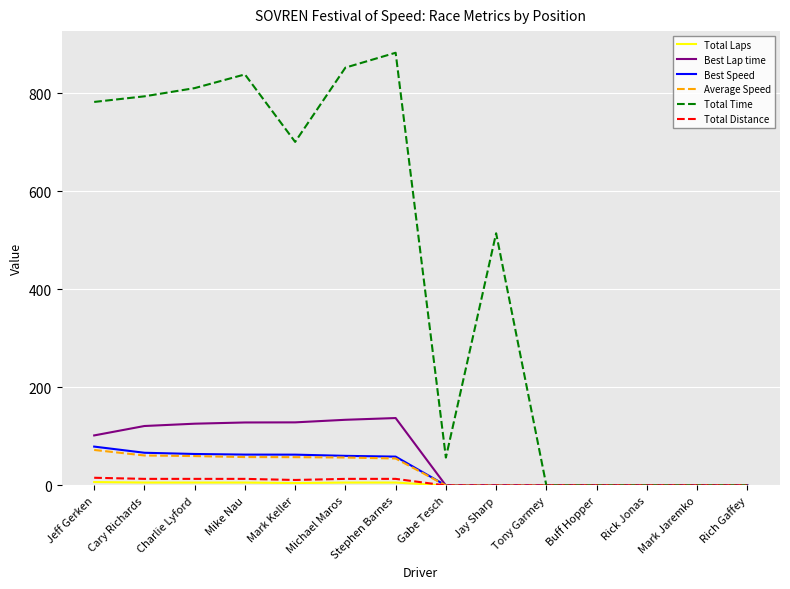

How many lines are shown in the chart?

6